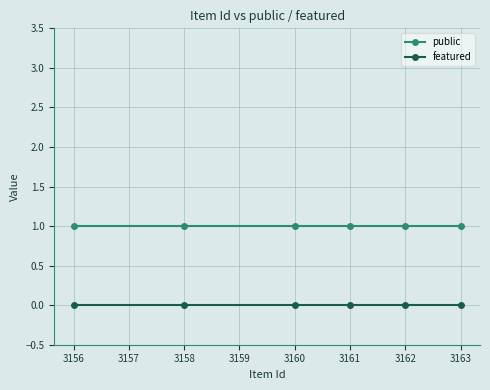

True or false: featured and public cross at least once.

False